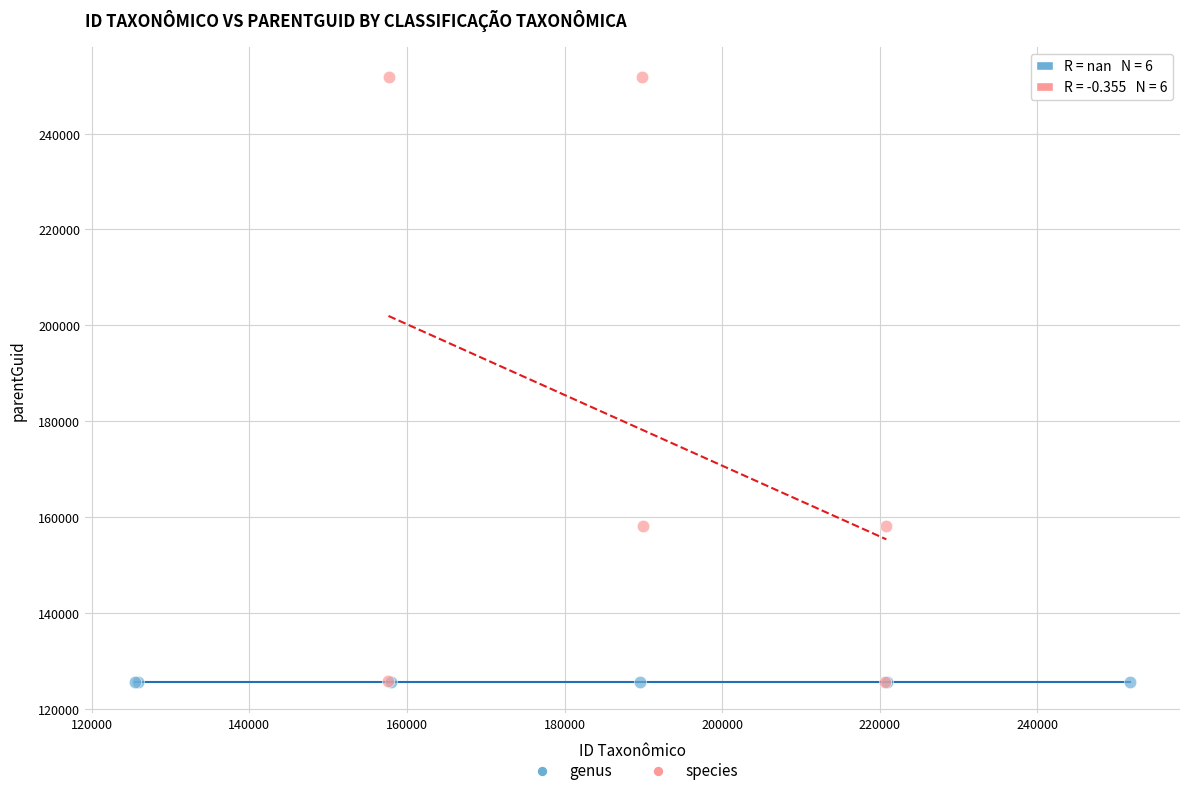

Which series contains the highest Y value?

species